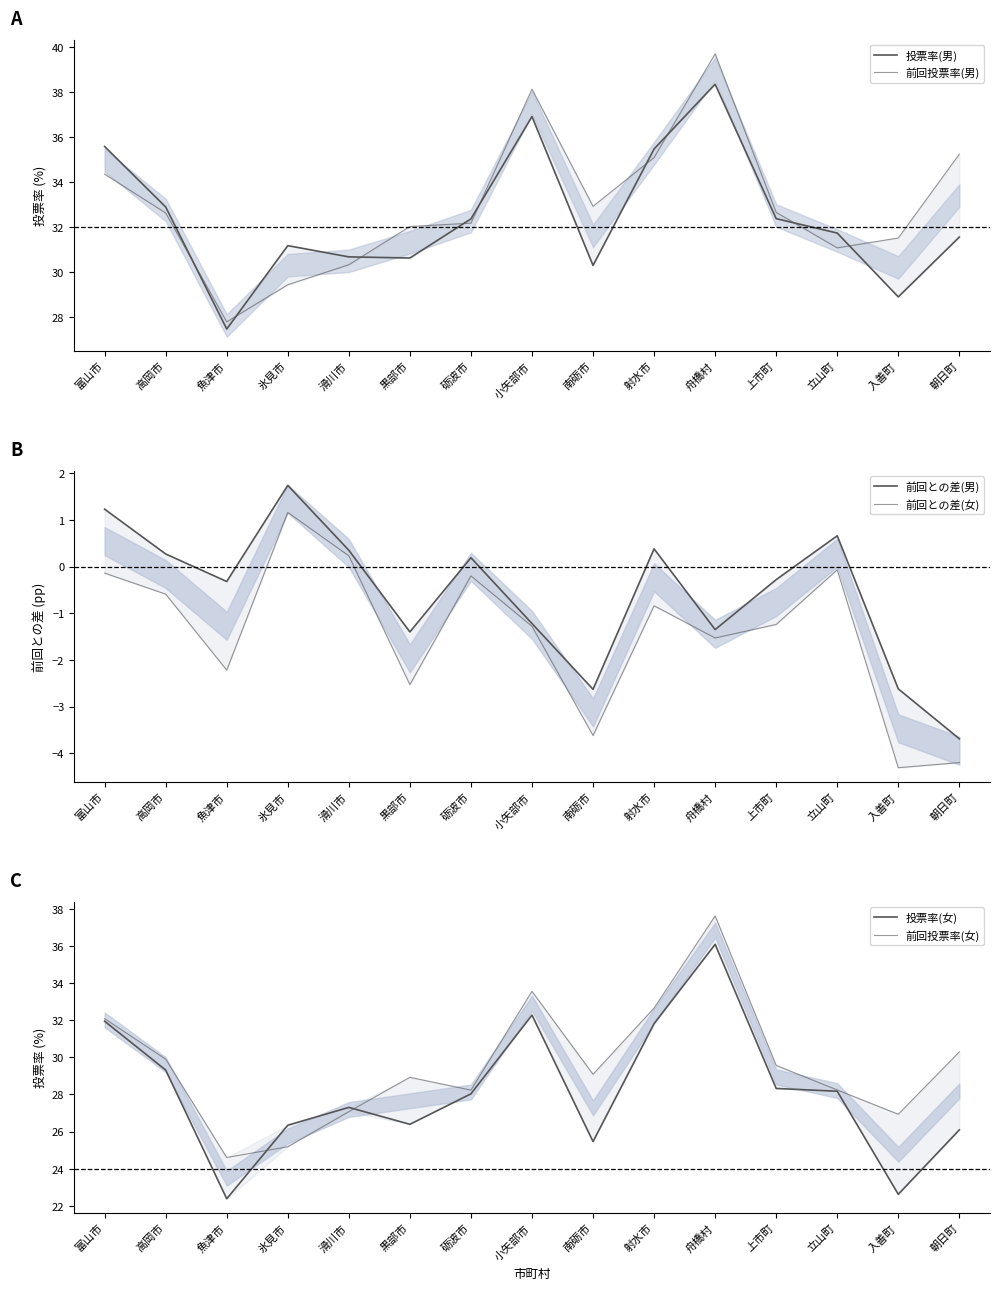

Reading right to left, list all the values displayed in this chart.

投票率(男): 朝日町=31.6	入善町=28.9	立山町=31.7	上市町=32.4	舟橋村=38.4	射水市=35.5	南砺市=30.3	小矢部市=36.9	砺波市=32.4	黒部市=30.6	滑川市=30.7	氷見市=31.2	魚津市=27.5	高岡市=32.9	富山市=35.6
前回投票率(男): 朝日町=35.2	入善町=31.5	立山町=31.1	上市町=32.6	舟橋村=39.7	射水市=35.1	南砺市=32.9	小矢部市=38.1	砺波市=32.2	黒部市=32.0	滑川市=30.3	氷見市=29.4	魚津市=27.8	高岡市=32.6	富山市=34.4
前回との差(男): 朝日町=-3.7	入善町=-2.6	立山町=0.7	上市町=-0.3	舟橋村=-1.4	射水市=0.4	南砺市=-2.6	小矢部市=-1.2	砺波市=0.2	黒部市=-1.4	滑川市=0.3	氷見市=1.7	魚津市=-0.3	高岡市=0.3	富山市=1.2
前回との差(女): 朝日町=-4.2	入善町=-4.3	立山町=-0.1	上市町=-1.2	舟橋村=-1.5	射水市=-0.8	南砺市=-3.6	小矢部市=-1.3	砺波市=-0.2	黒部市=-2.5	滑川市=0.2	氷見市=1.2	魚津市=-2.2	高岡市=-0.6	富山市=-0.1
投票率(女): 朝日町=26.1	入善町=22.6	立山町=28.2	上市町=28.3	舟橋村=36.1	射水市=31.8	南砺市=25.5	小矢部市=32.3	砺波市=28.0	黒部市=26.4	滑川市=27.3	氷見市=26.3	魚津市=22.4	高岡市=29.3	富山市=31.9
前回投票率(女): 朝日町=30.3	入善町=26.9	立山町=28.2	上市町=29.6	舟橋村=37.6	射水市=32.6	南砺市=29.1	小矢部市=33.5	砺波市=28.2	黒部市=28.9	滑川市=27.1	氷見市=25.2	魚津市=24.6	高岡市=29.9	富山市=32.1